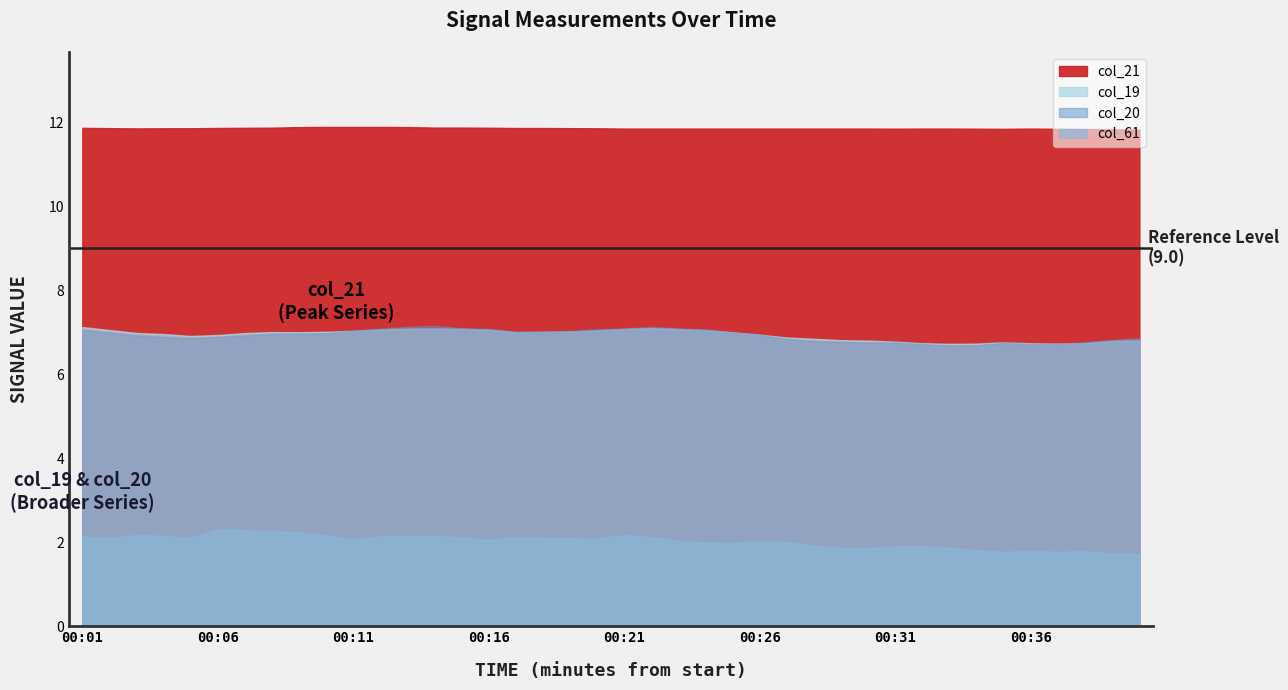

What is the average value of the col_21 series?

11.9